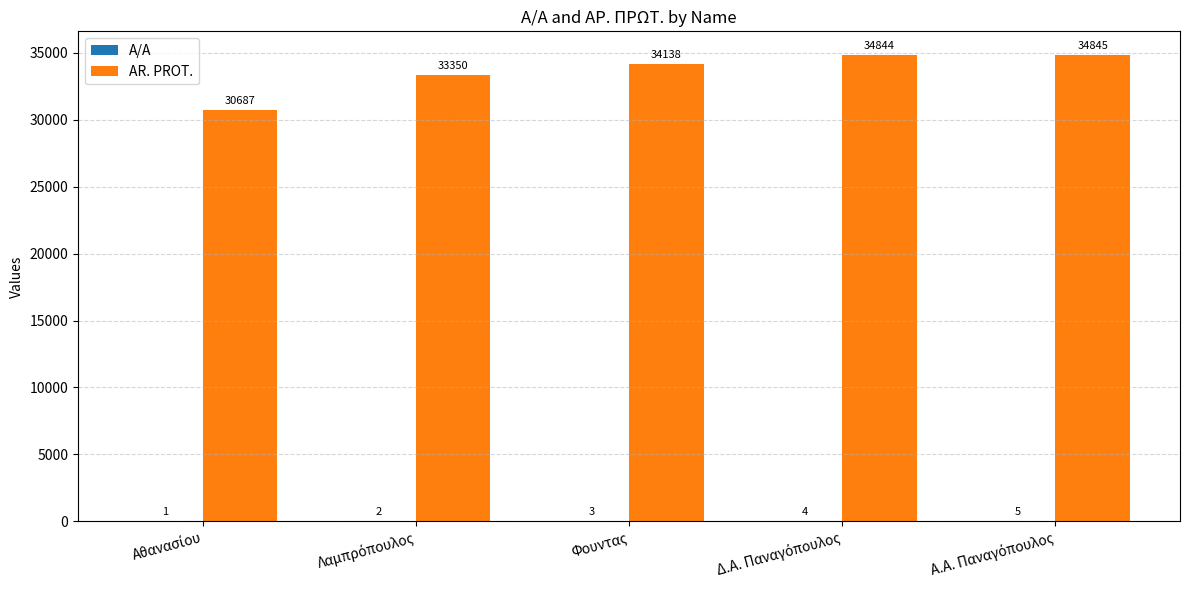

Which series has the largest total across all categories?

AR. PROT.